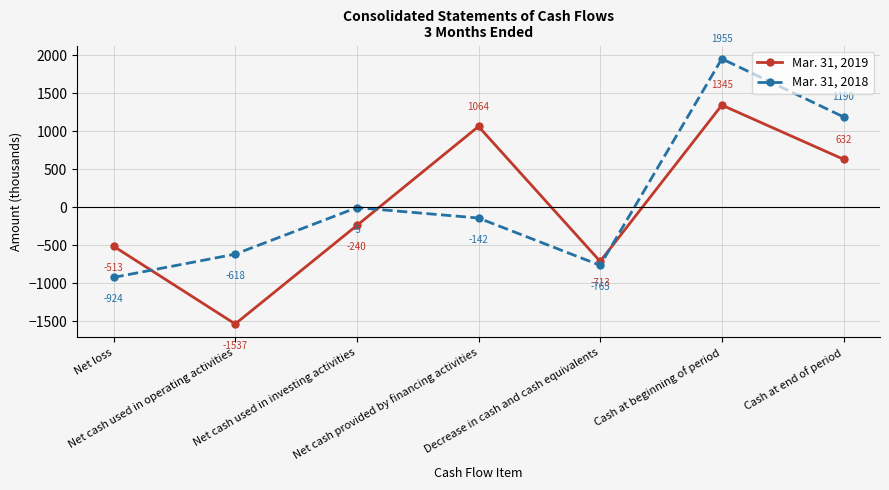

Where do Mar. 31, 2018 and Mar. 31, 2019 first cross each other?

Net loss and Net cash used in operating activities